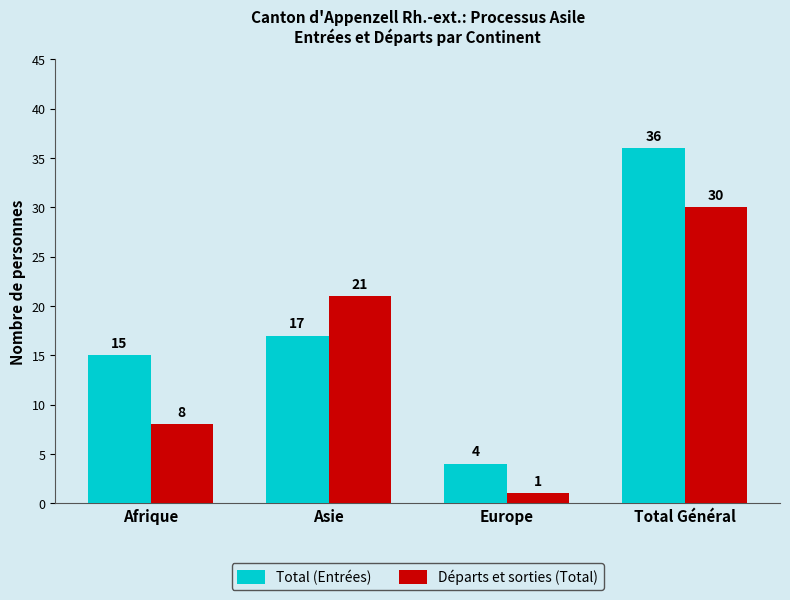

What is the highest value of the Départs et sorties (Total) series?

30